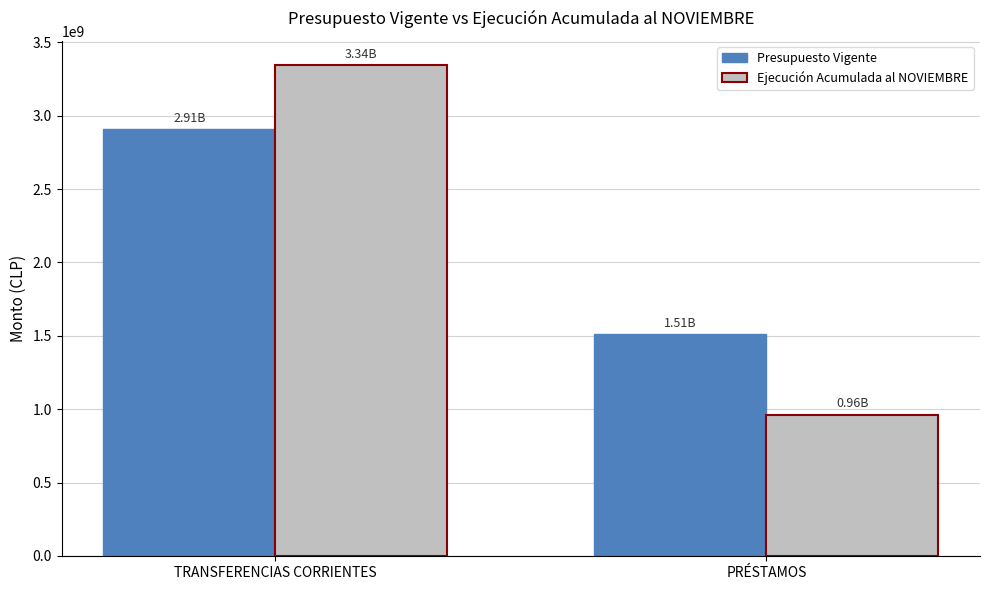

Is the value of Presupuesto Vigente at TRANSFERENCIAS CORRIENTES greater than the value of Ejecución Acumulada al NOVIEMBRE at PRÉSTAMOS?

Yes